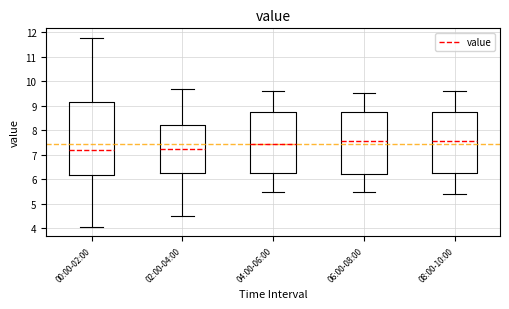

Reading left to right, read every box against the y-axis: the position of its median line, the range the box covers, and the ends of its whiskers. The values are not printed on the chart, so give them approximately, as read against the axis.

00:00-02:00: median 7.2, box 6.2 to 9.2, whiskers 4.1 to 11.8
02:00-04:00: median 7.3, box 6.3 to 8.2, whiskers 4.5 to 9.7
04:00-06:00: median 7.5, box 6.3 to 8.7, whiskers 5.5 to 9.6
06:00-08:00: median 7.6, box 6.2 to 8.7, whiskers 5.5 to 9.5
08:00-10:00: median 7.6, box 6.3 to 8.7, whiskers 5.4 to 9.6